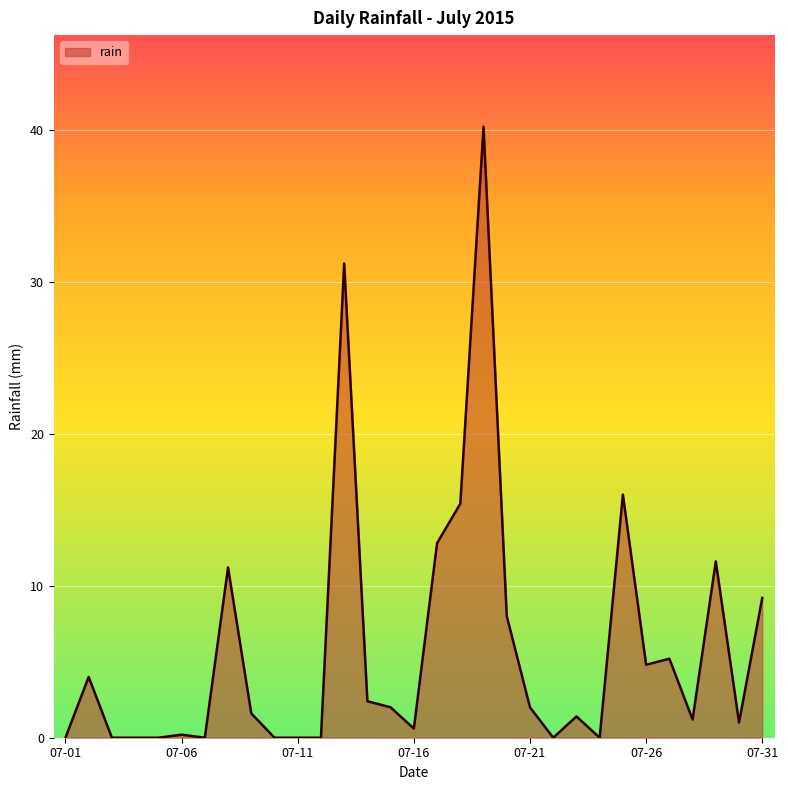

What is the difference between the maximum and minimum values?

40.2